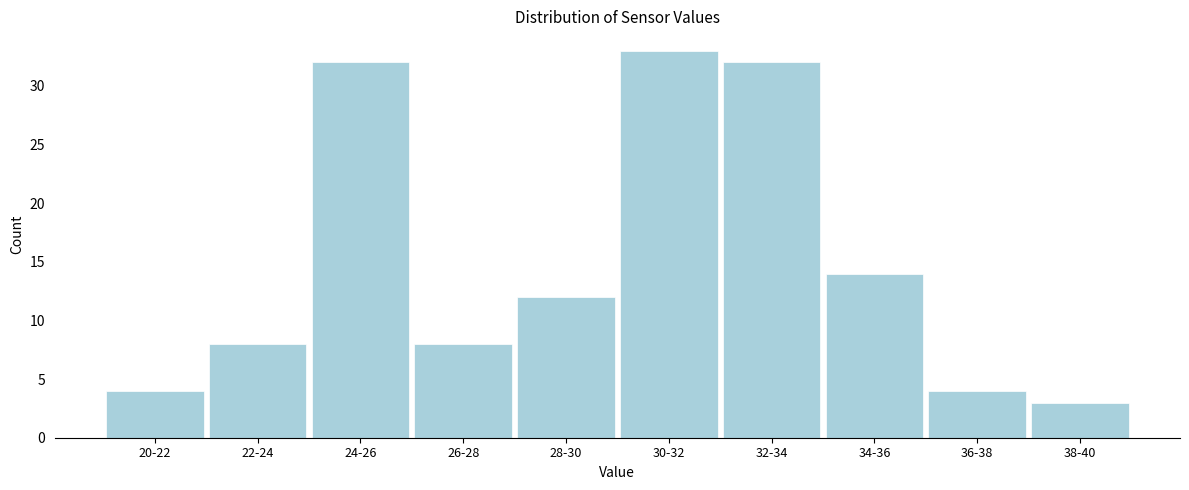

Reading right to left, what are all the values shown in this chart?

38-40=3	36-38=4	34-36=14	32-34=32	30-32=33	28-30=12	26-28=8	24-26=32	22-24=8	20-22=4